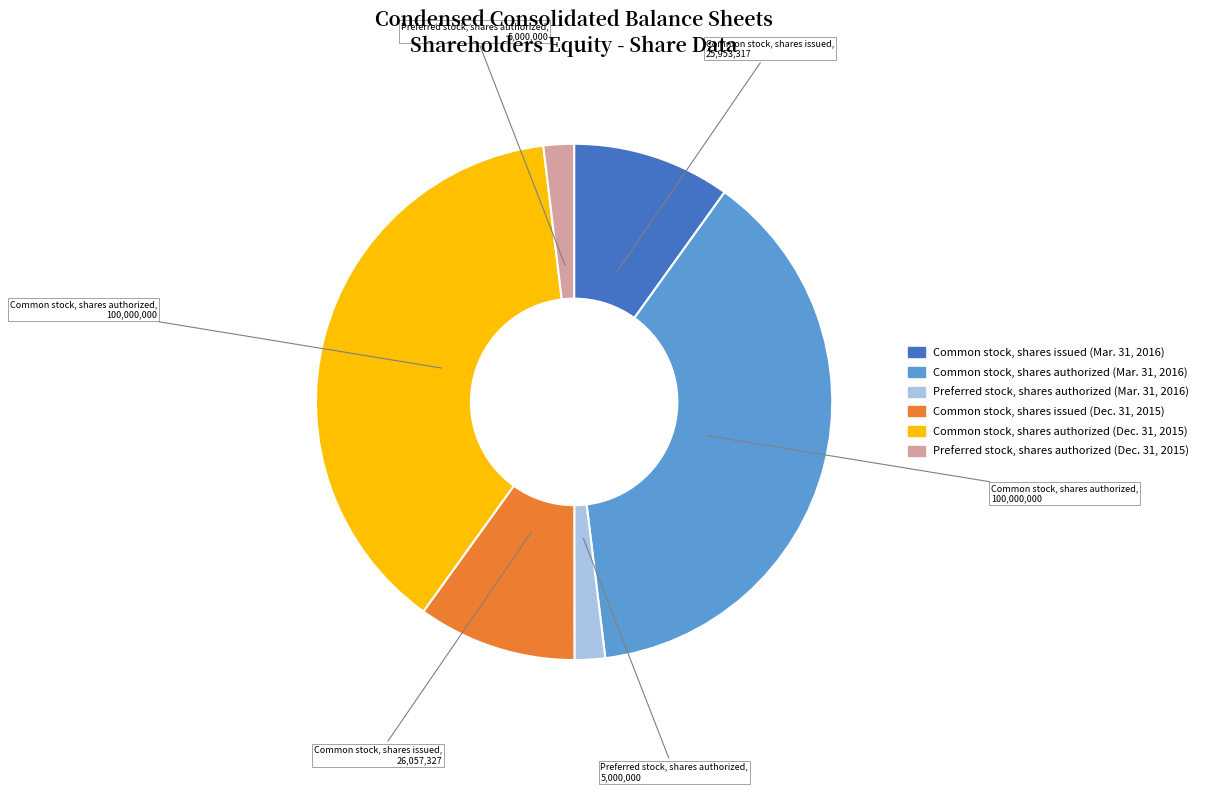

Approximately how many times larger is the value at Common stock, shares authorized (Dec. 31, 2015) compared to Common stock, shares issued (Mar. 31, 2016)?

3.9